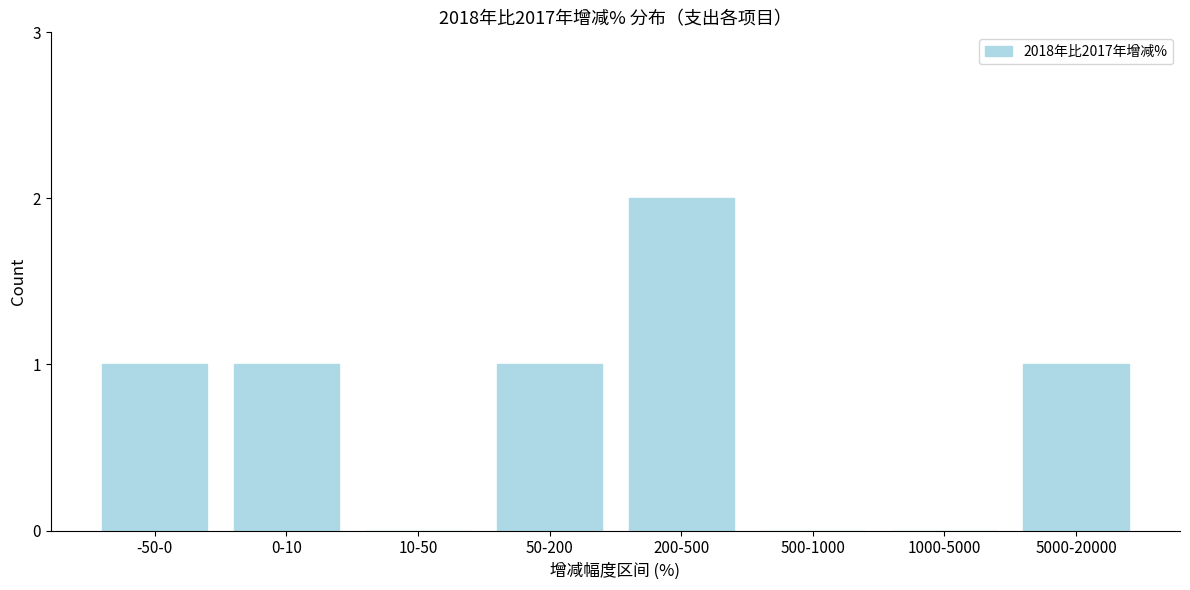

Reading left to right, what are all the values shown in this chart?

-50-0=1	0-10=1	10-50=0	50-200=1	200-500=2	500-1000=0	1000-5000=0	5000-20000=1